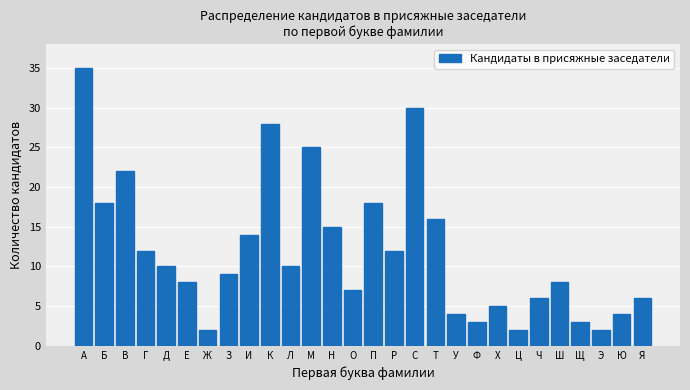

Reading left to right, what are all the values shown in this chart?

А=35	Б=18	В=22	Г=12	Д=10	Е=8	Ж=2	З=9	И=14	К=28	Л=10	М=25	Н=15	О=7	П=18	Р=12	С=30	Т=16	У=4	Ф=3	Х=5	Ц=2	Ч=6	Ш=8	Щ=3	Э=2	Ю=4	Я=6